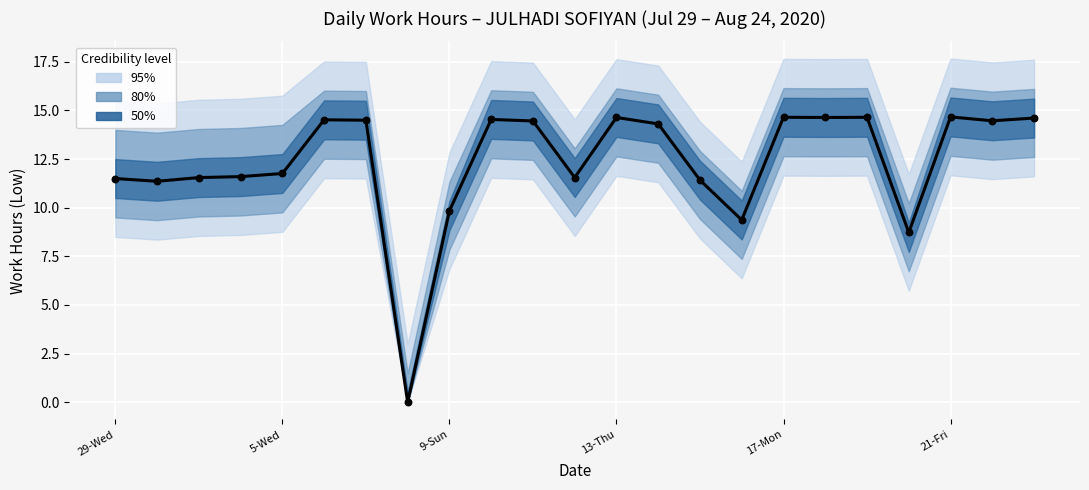

Between 9 and 22, which is larger?

22